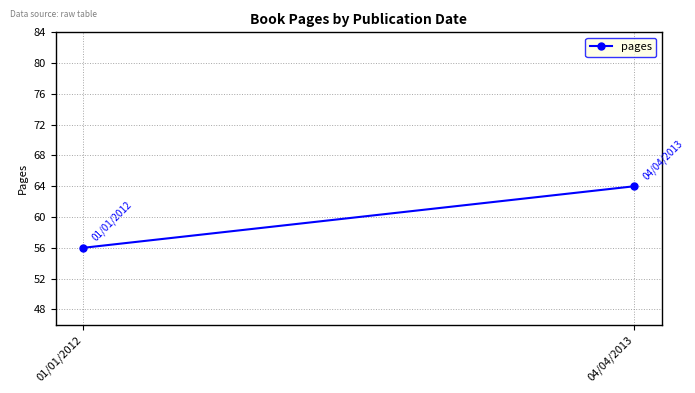

Is it true that the value at 04/04/2013 is 110?

False